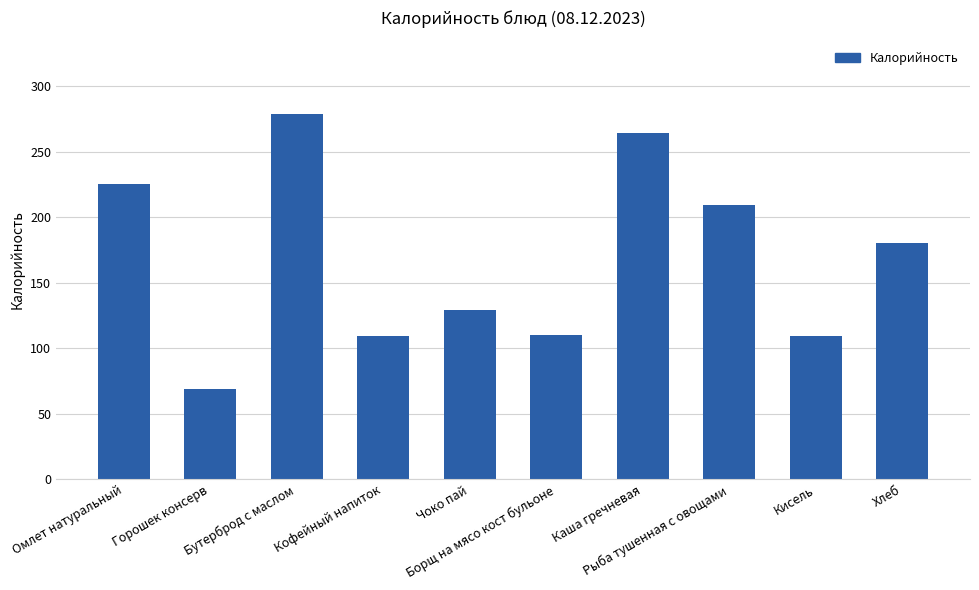

Approximately how many times larger is the value at Кофейный напиток compared to Горошек консерв?

1.6